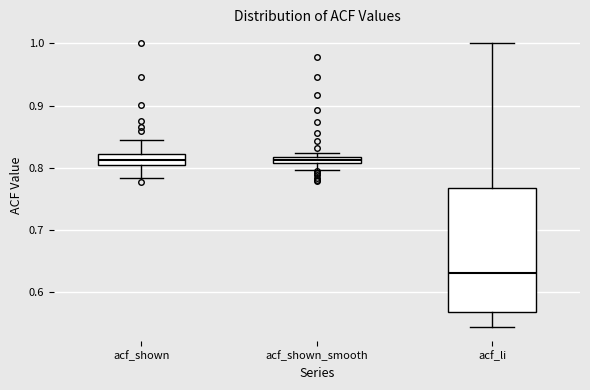

Which box is the tallest, from its lower edge to its upper edge?

acf_li